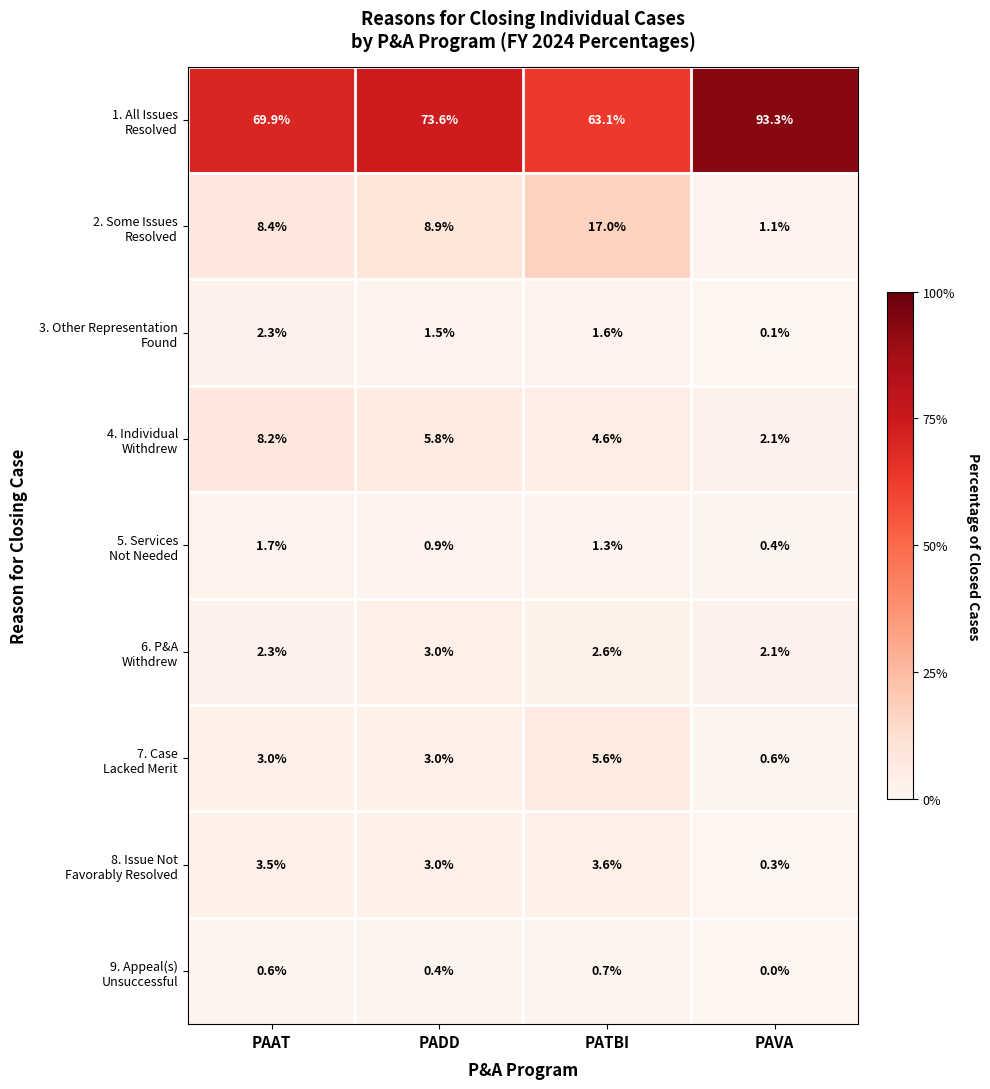

What is the spread (max minus min) of values at PADD?

73.2